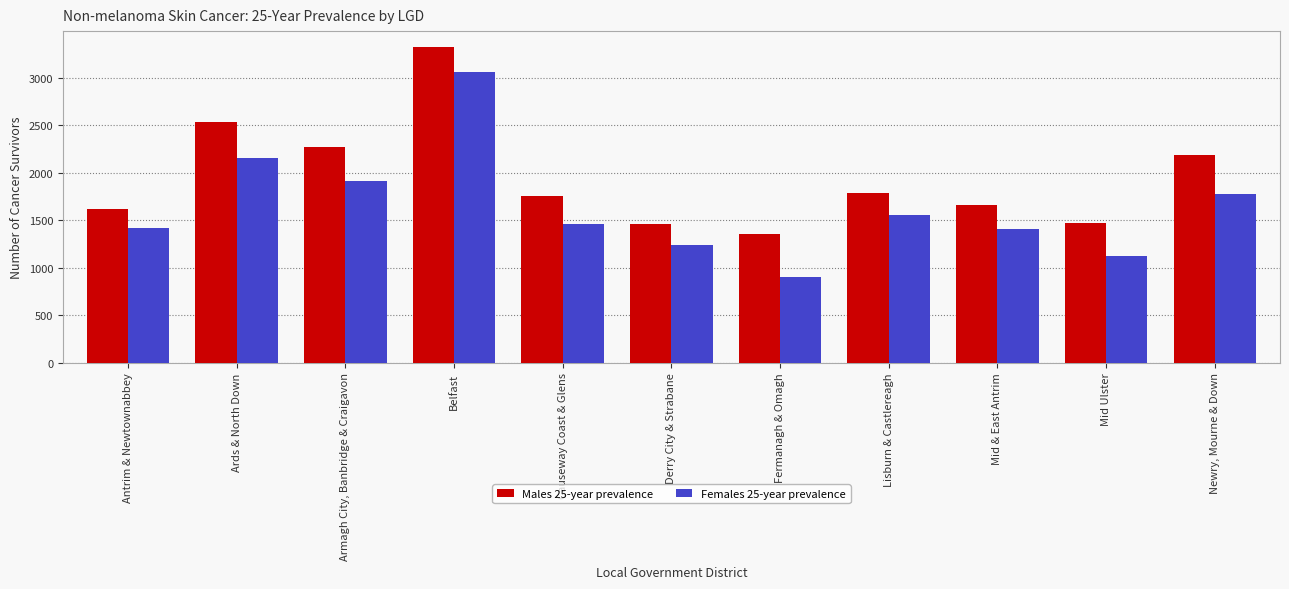

True or false: Males 25-year prevalence has a value of 2190 at Newry, Mourne & Down.

True